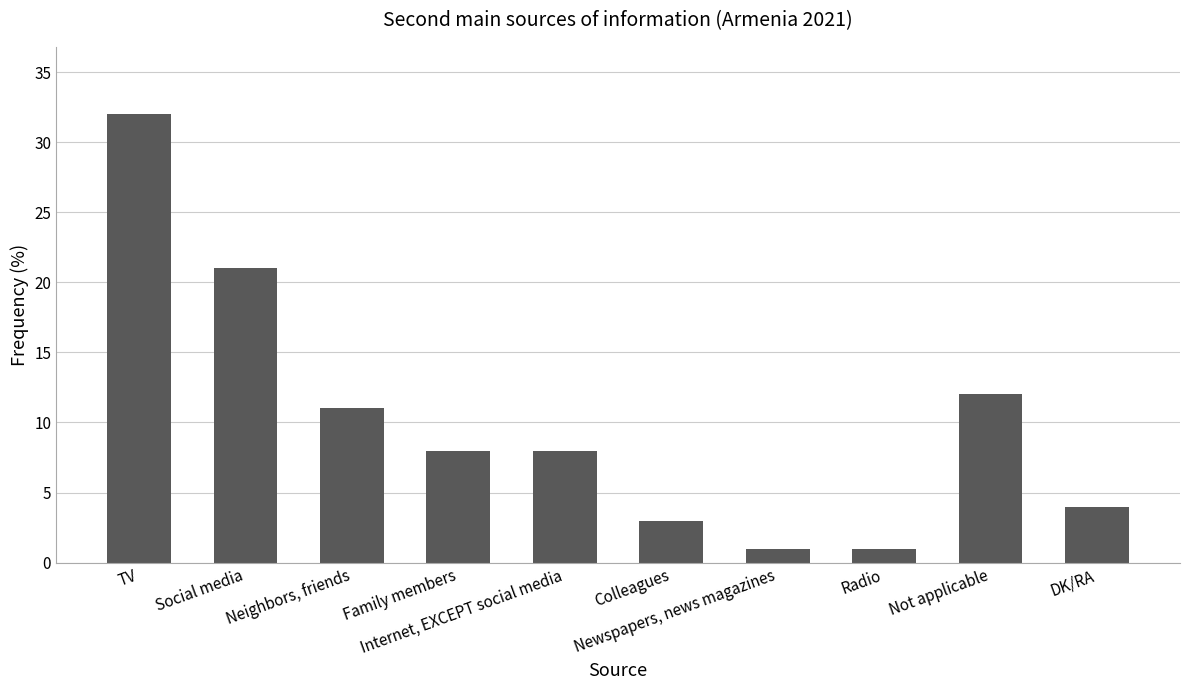

What is the greatest value displayed?

32